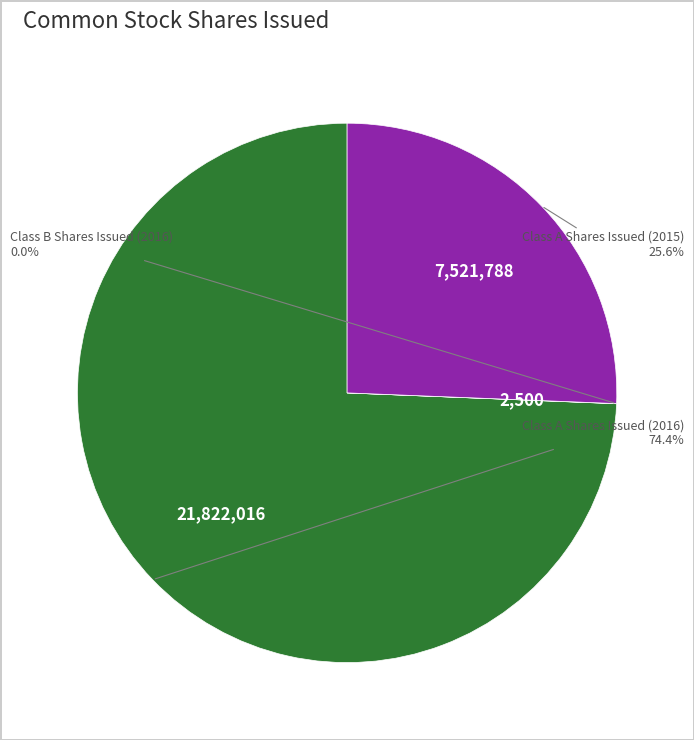

Is there a majority slice in this chart?

Yes